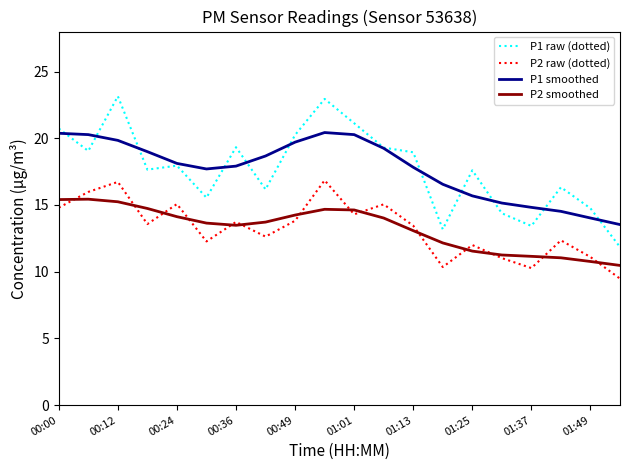

What is the maximum value for P1 smoothed?

20.4